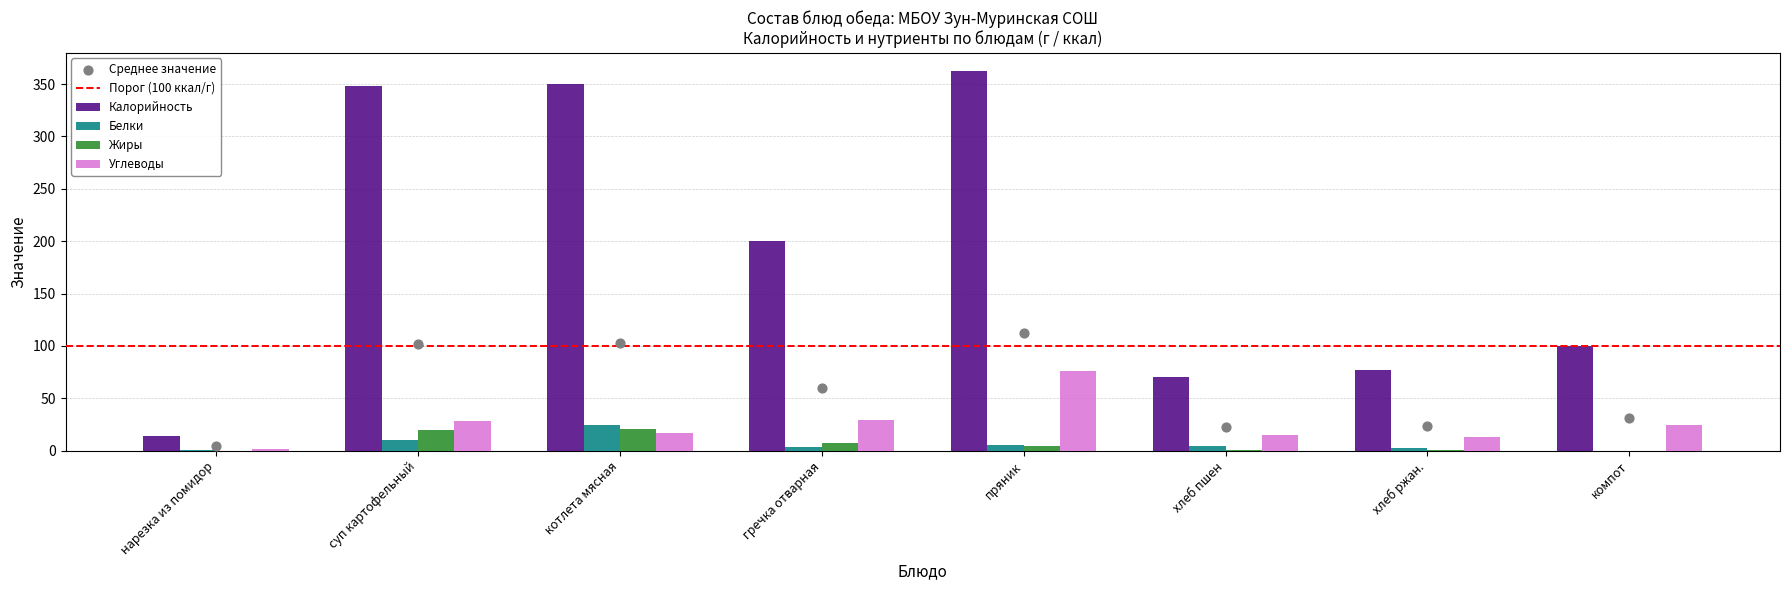

What are all the series names shown in the legend?

Калорийность, Белки, Жиры, Углеводы